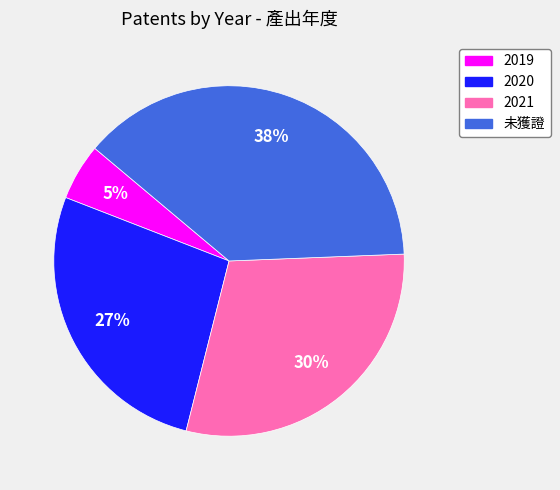

Do 2019 and 未獲證 together represent more than half of the pie?

No